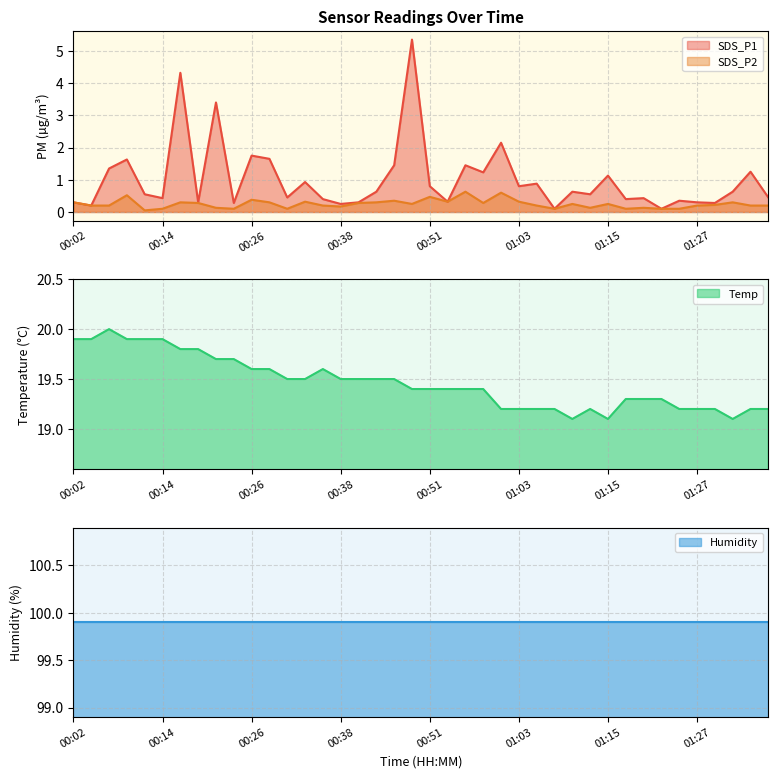

The Temp series shows 27.5 at 00:02. True or false?

False